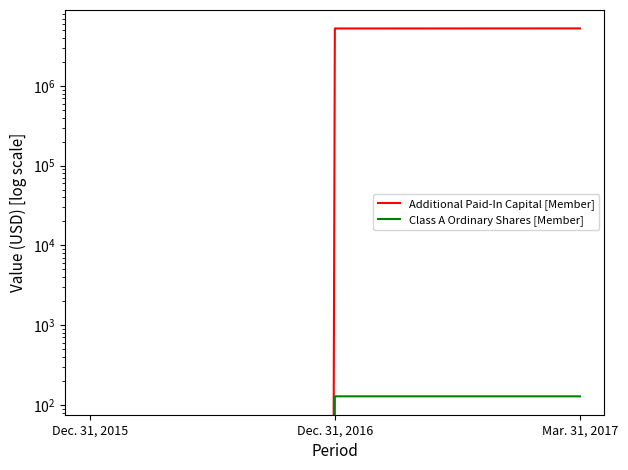

How many Class A Ordinary Shares [Member] values are between 0 and 128?

3